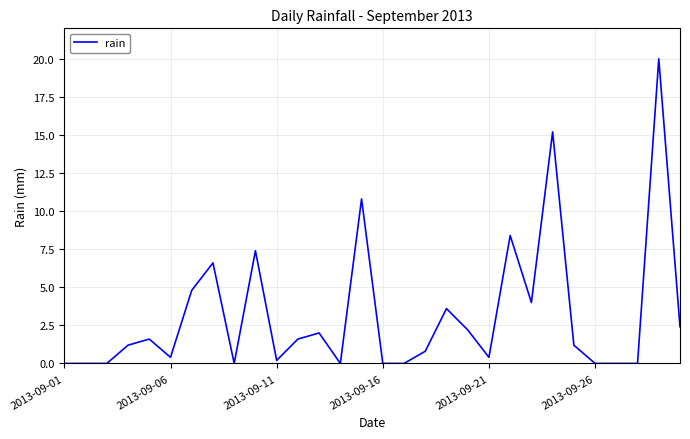

How many values are below 1?

14